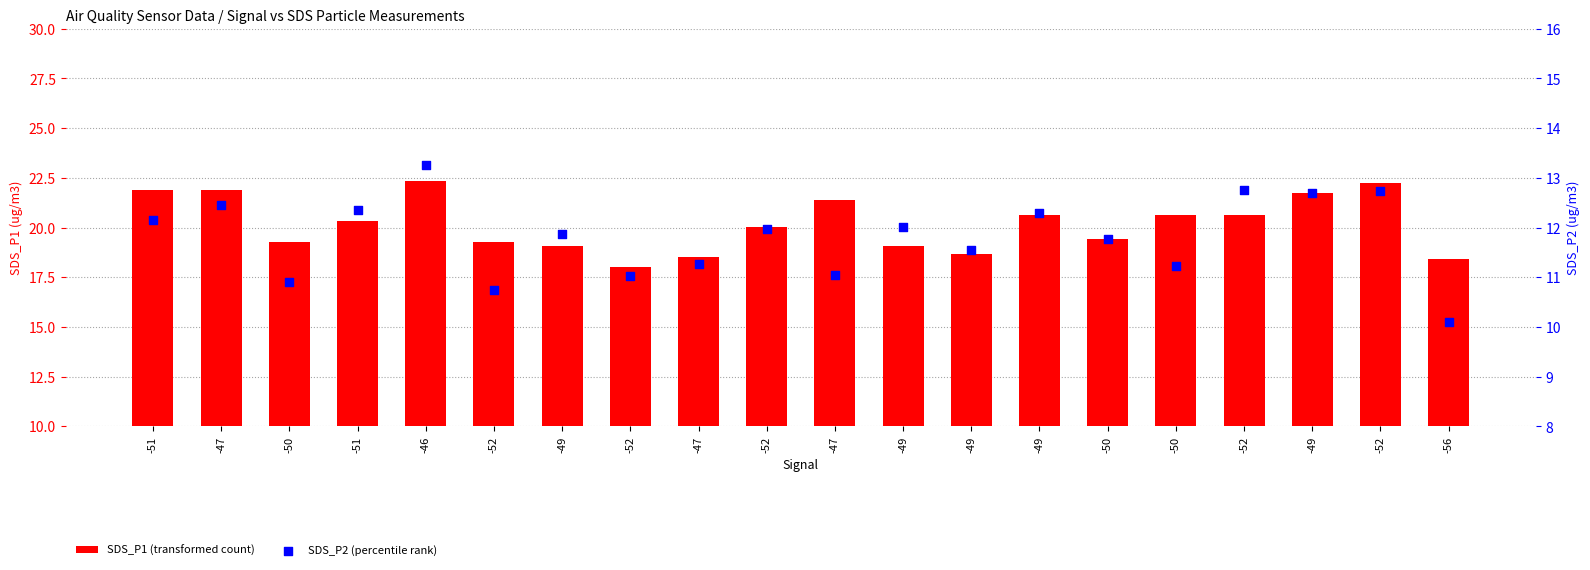

Which series has the largest total across all categories?

SDS_P1 (transformed count)